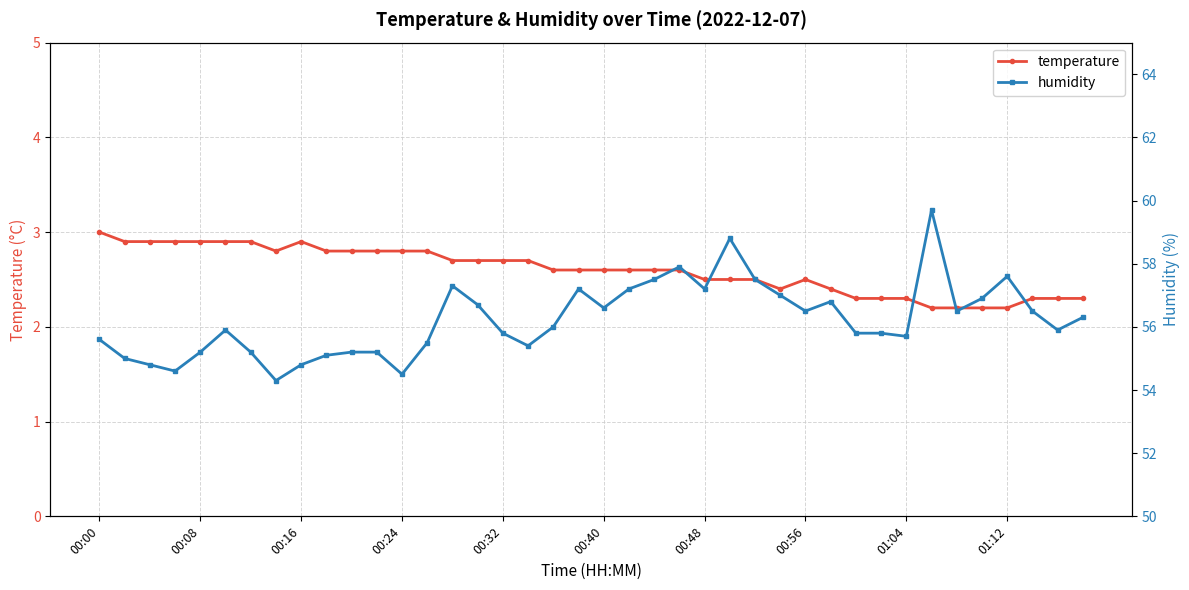

What is the minimum value for temperature?

2.2